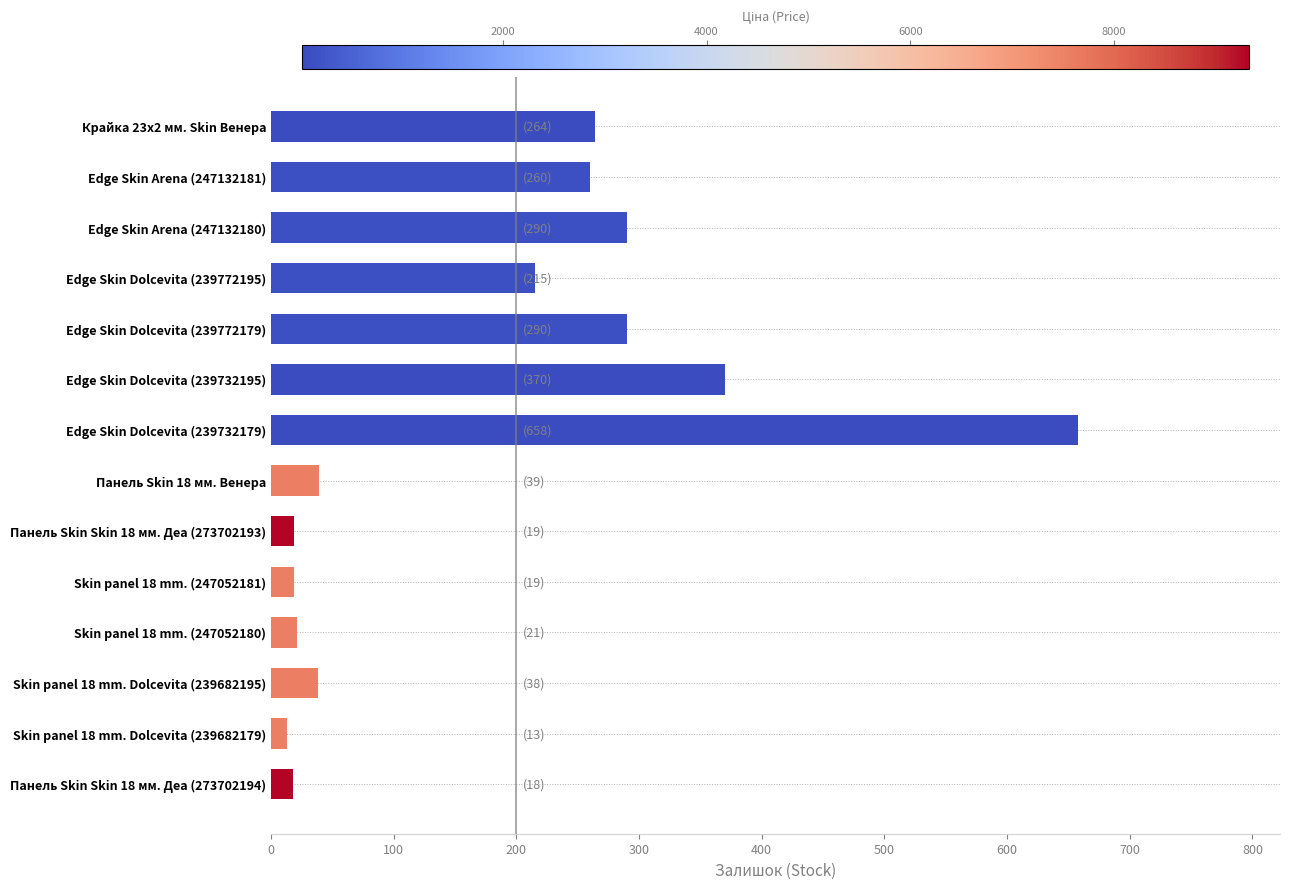

Are the bars grouped side by side (vs. stacked)?

No